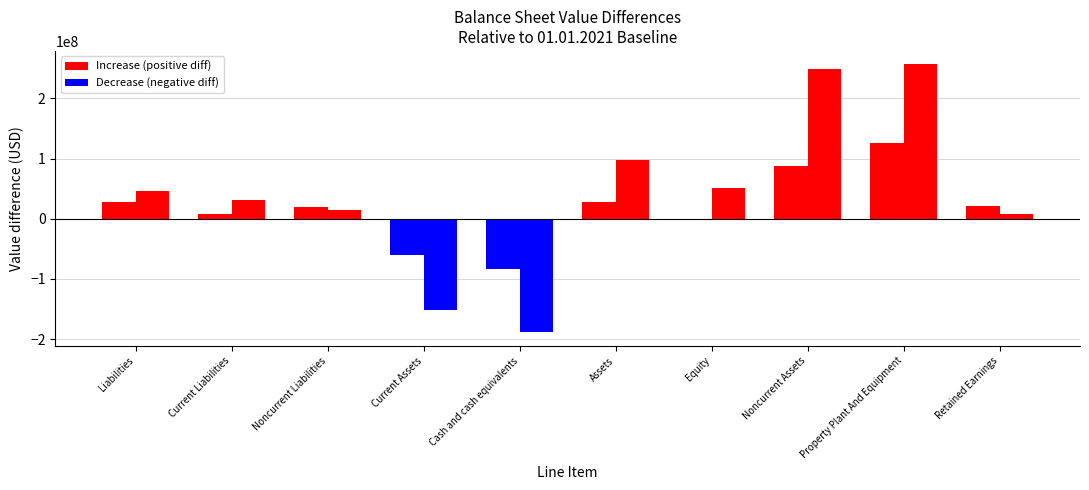

What is the label of the 8th bar from the left?

Noncurrent Assets